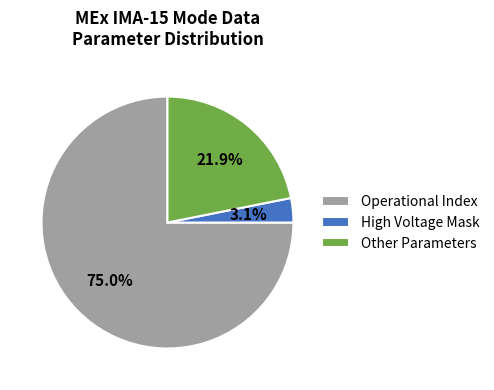

Count the number of slices in the pie.

3